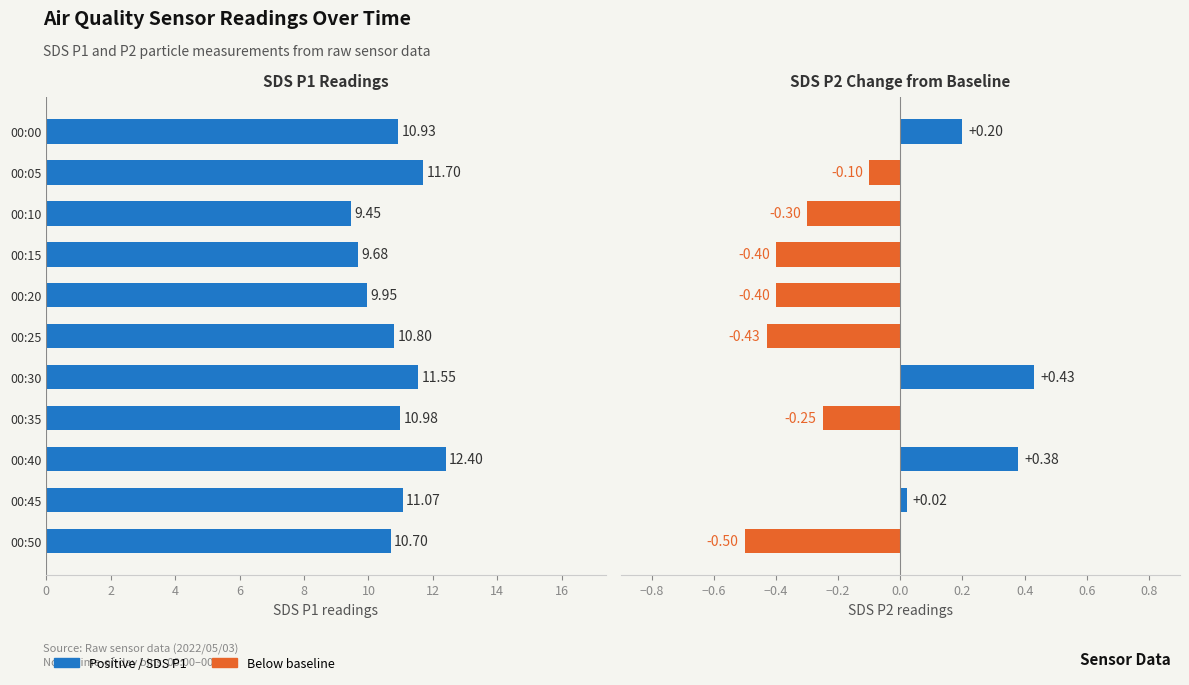

What is the smallest value displayed?

-0.5